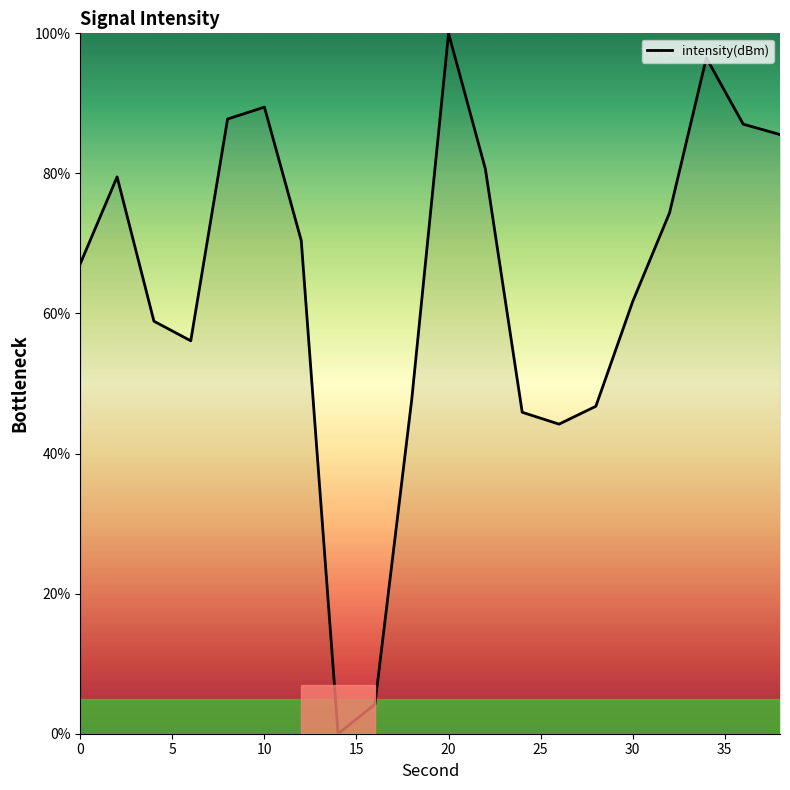

What is the difference between the maximum and minimum values?

100.0